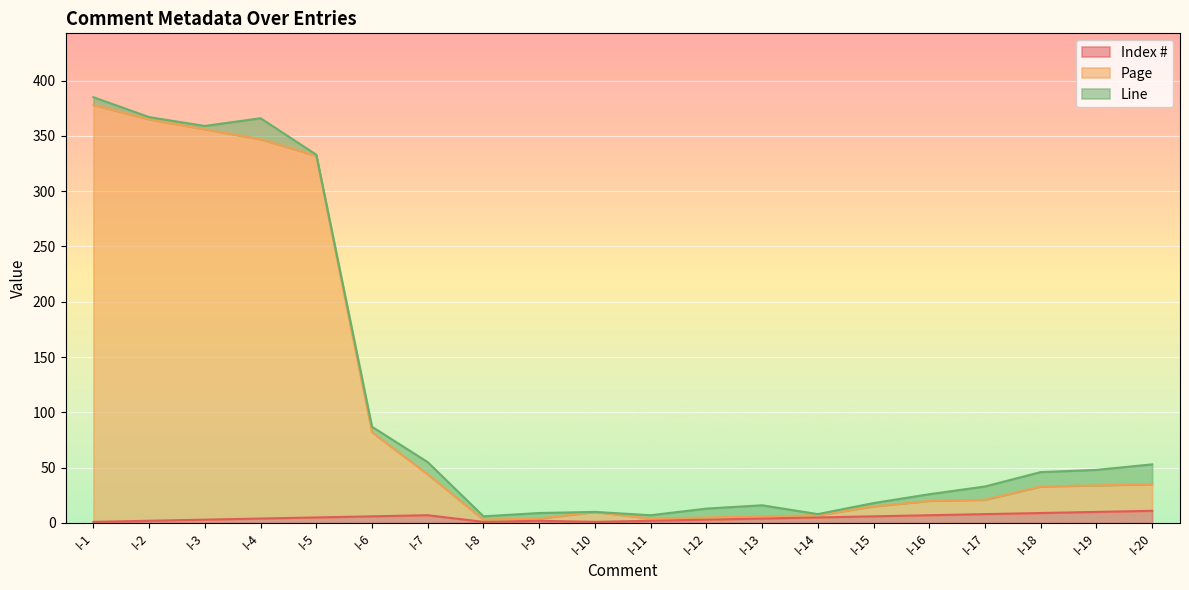

What is the value of the Index # point at the 3rd from the left?

3